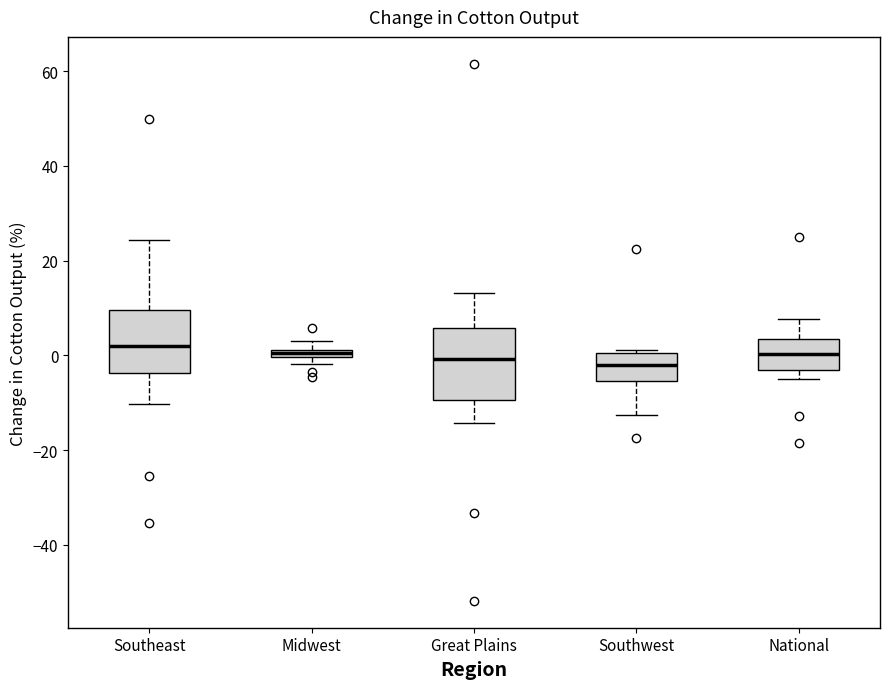

Where is the lower edge of the box for Southwest on the y-axis? The values are not printed on the chart, so give them approximately, as read against the axis.

-6